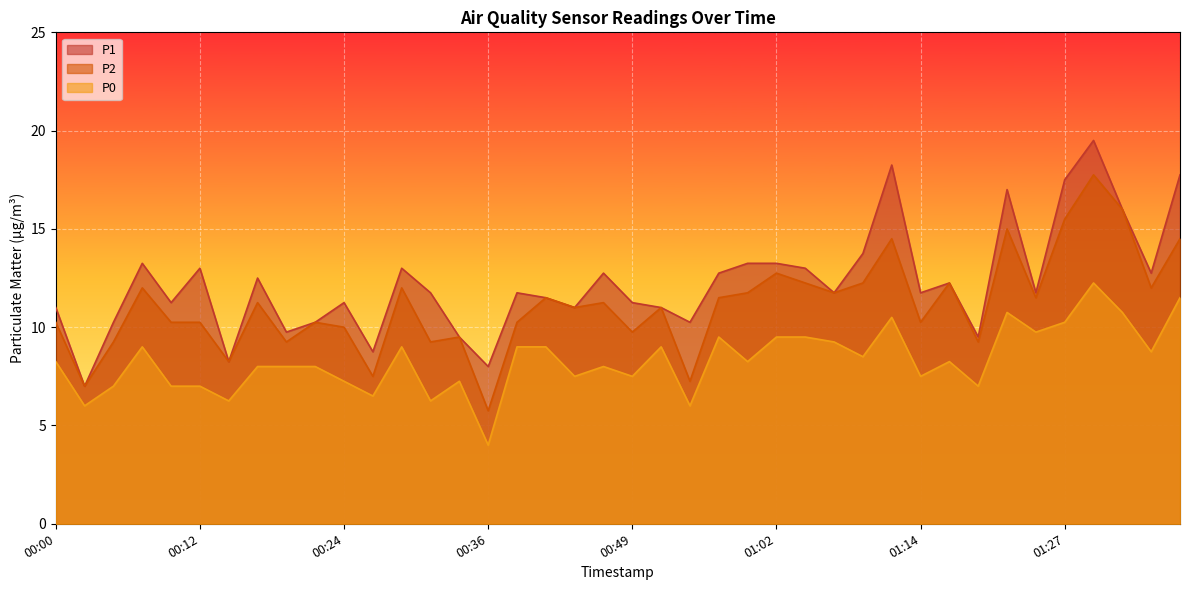

Which category has the lowest value in the P0 series?

00:36